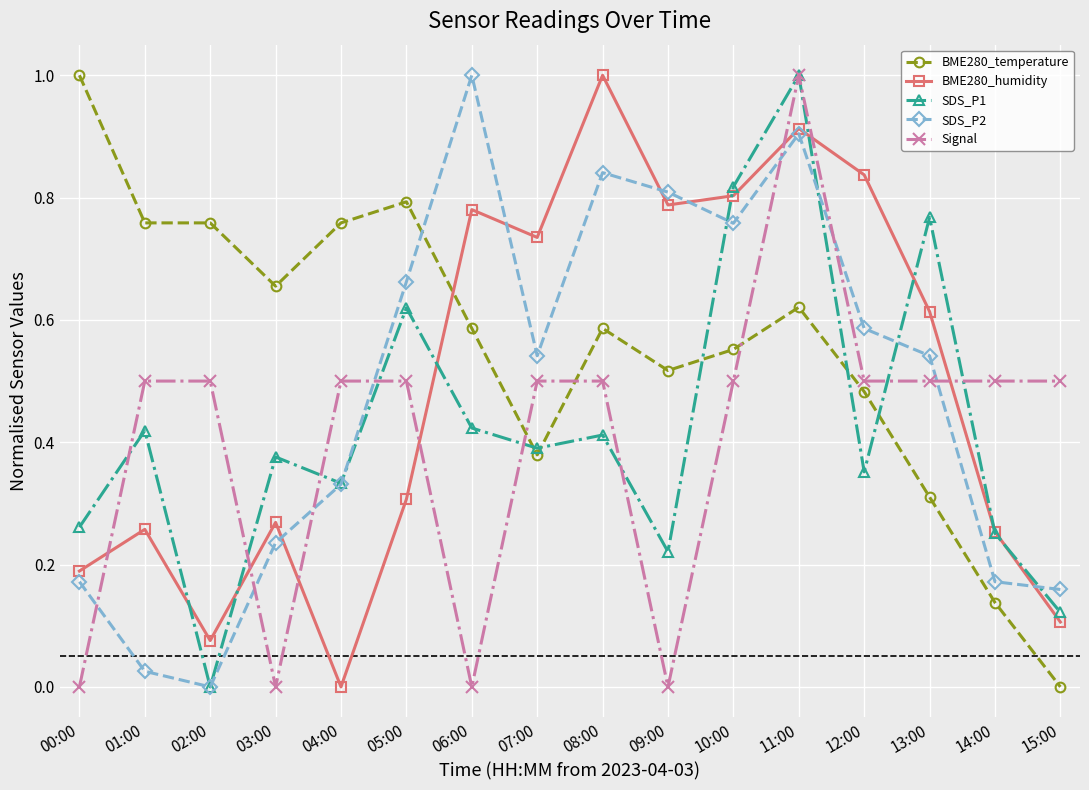

What is the label of the 10th point from the left?

09:00